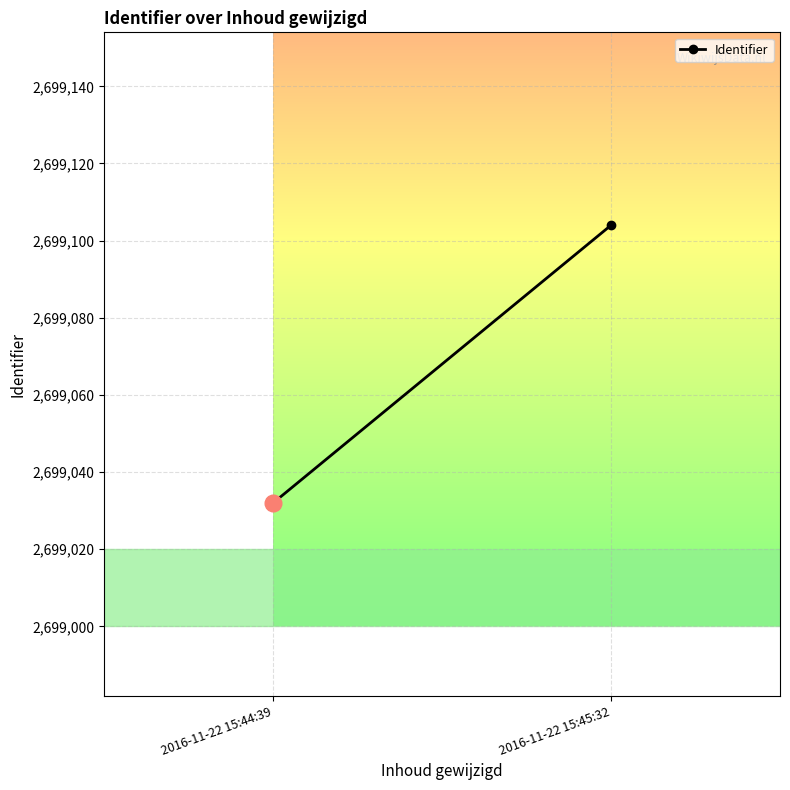

What is the sum of all values?

5398136